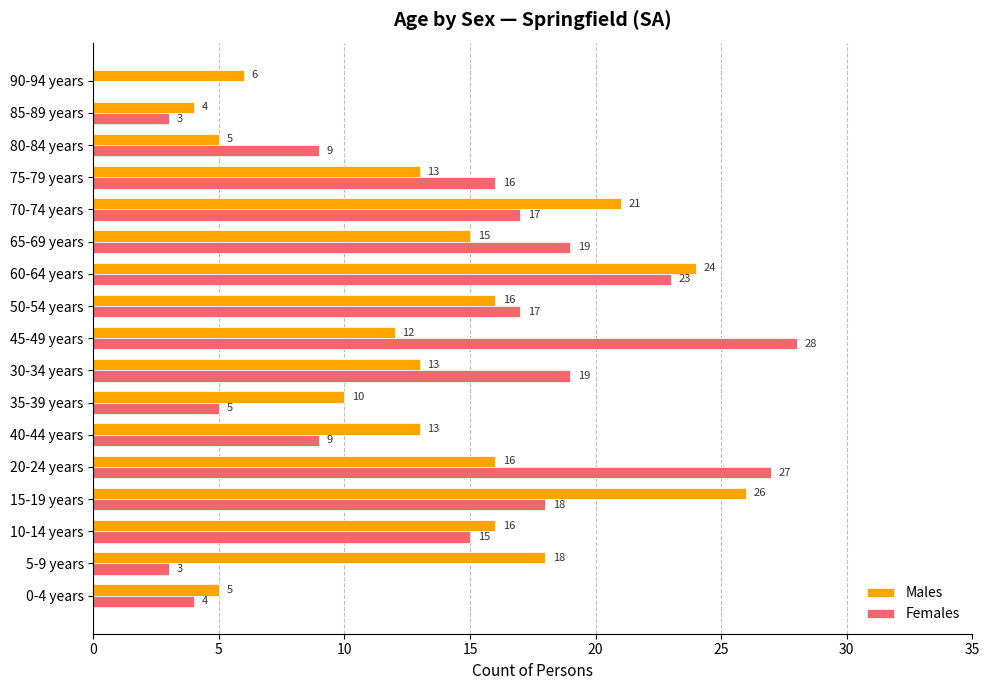

What is the total value across all series at 10-14 years?

31